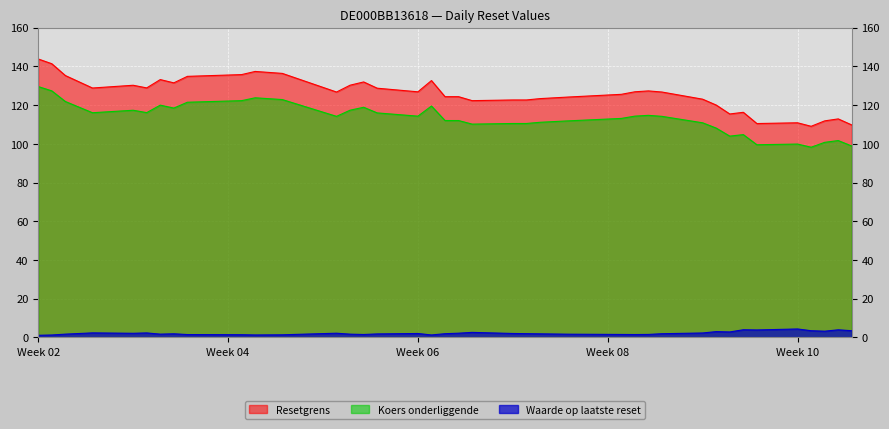

What is the average value of the Koers onderliggende series?

113.3